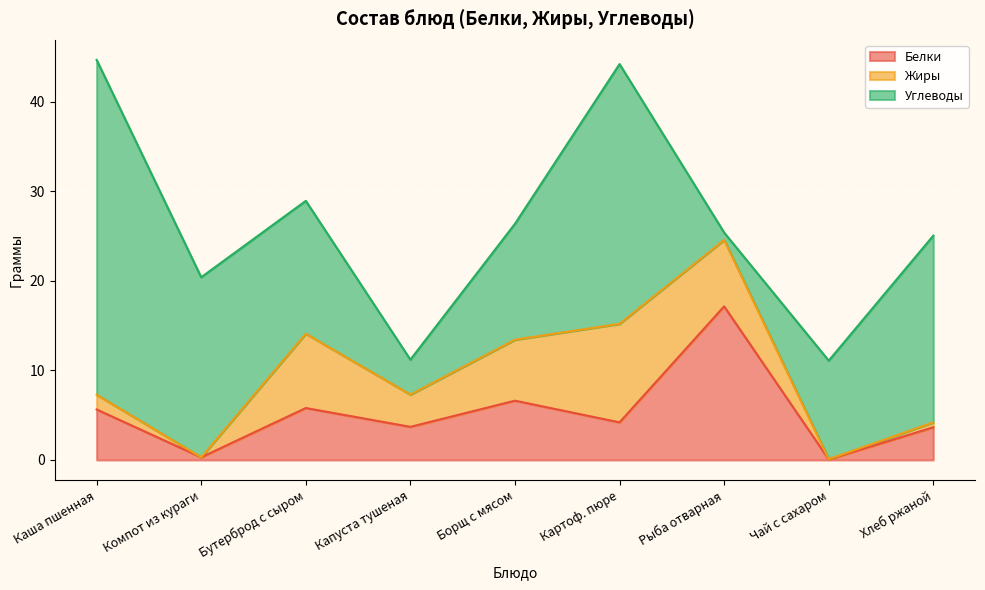

How many times do Углеводы and Жиры cross each other?

2